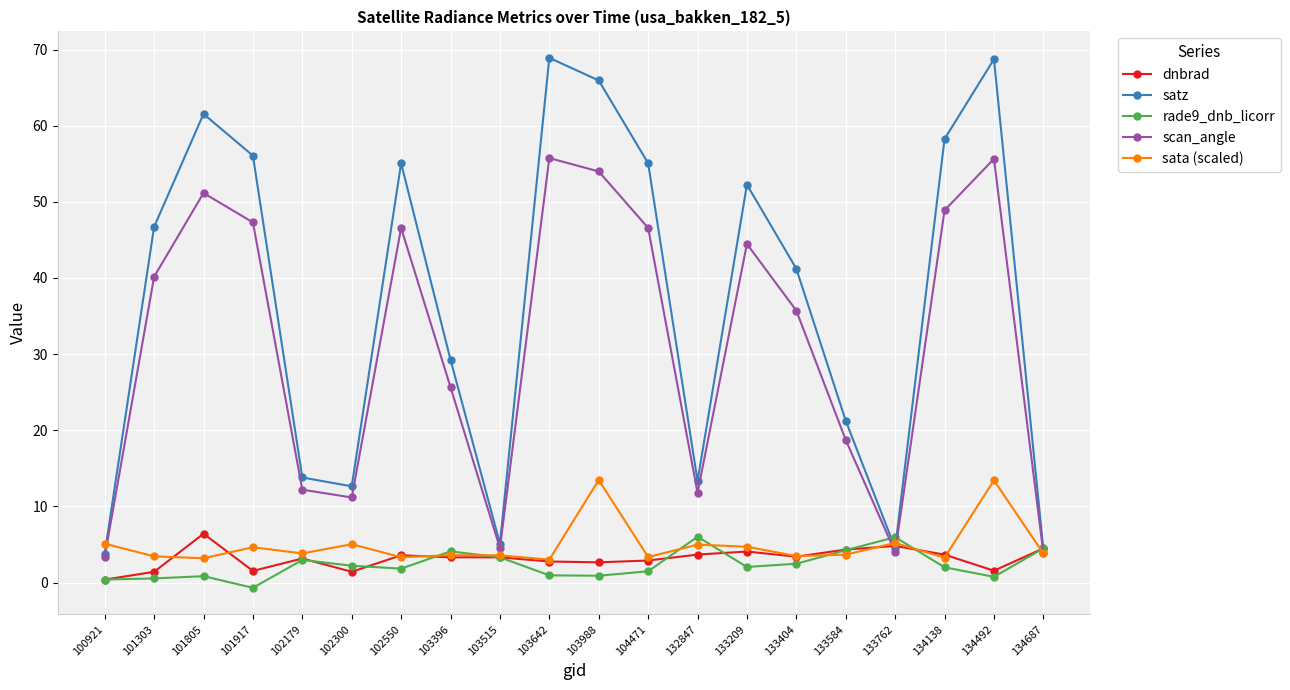

What is the difference between the dnbrad values at 134492 and 101303?

0.1